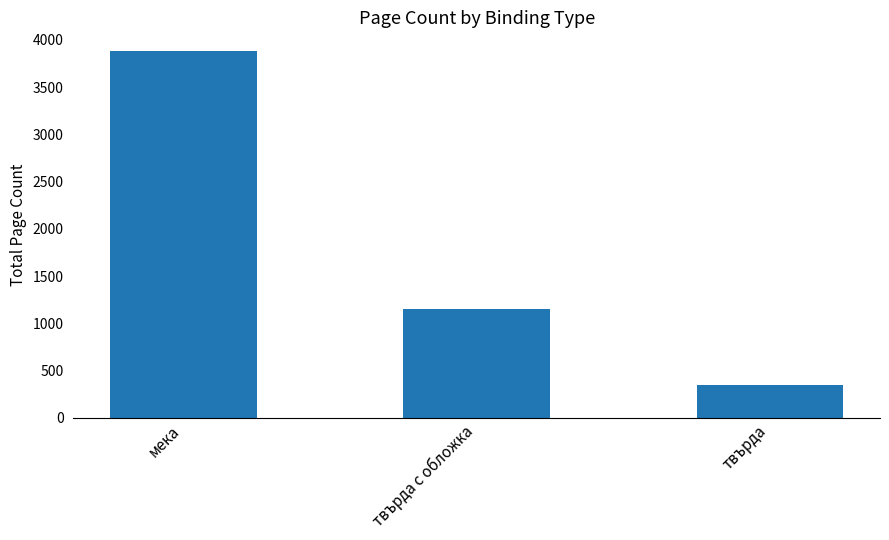

List the labels in order of value, largest first.

мека, твърда с обложка, твърда